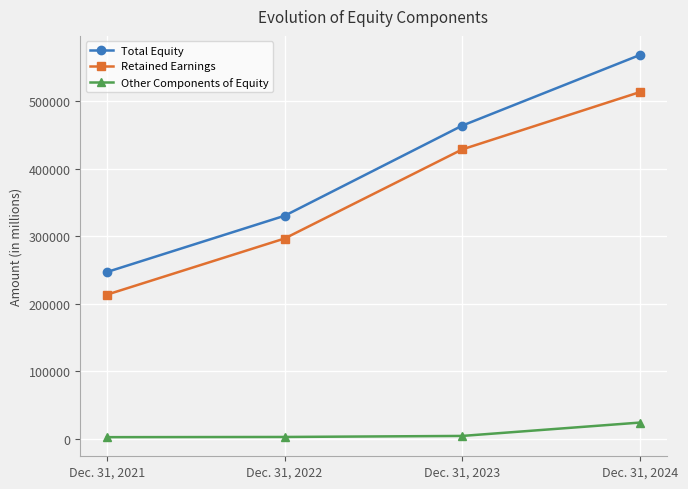

What is the difference between the second highest and minimum values in the Total Equity series?

216887